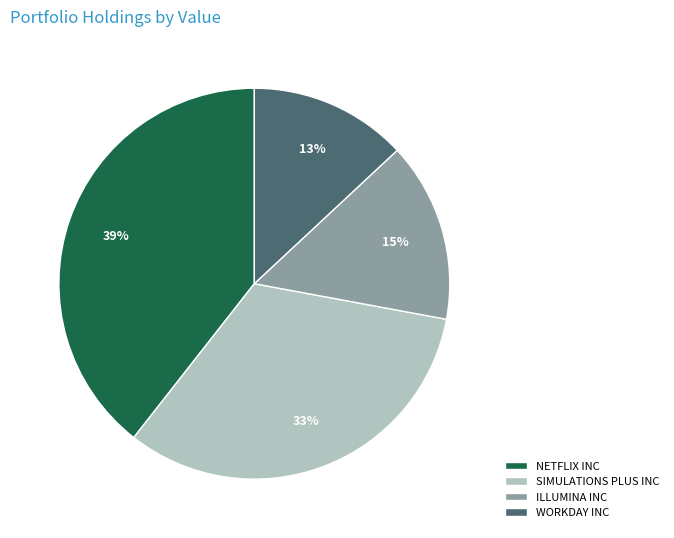

Is there any slice that represents more than half of the pie?

No